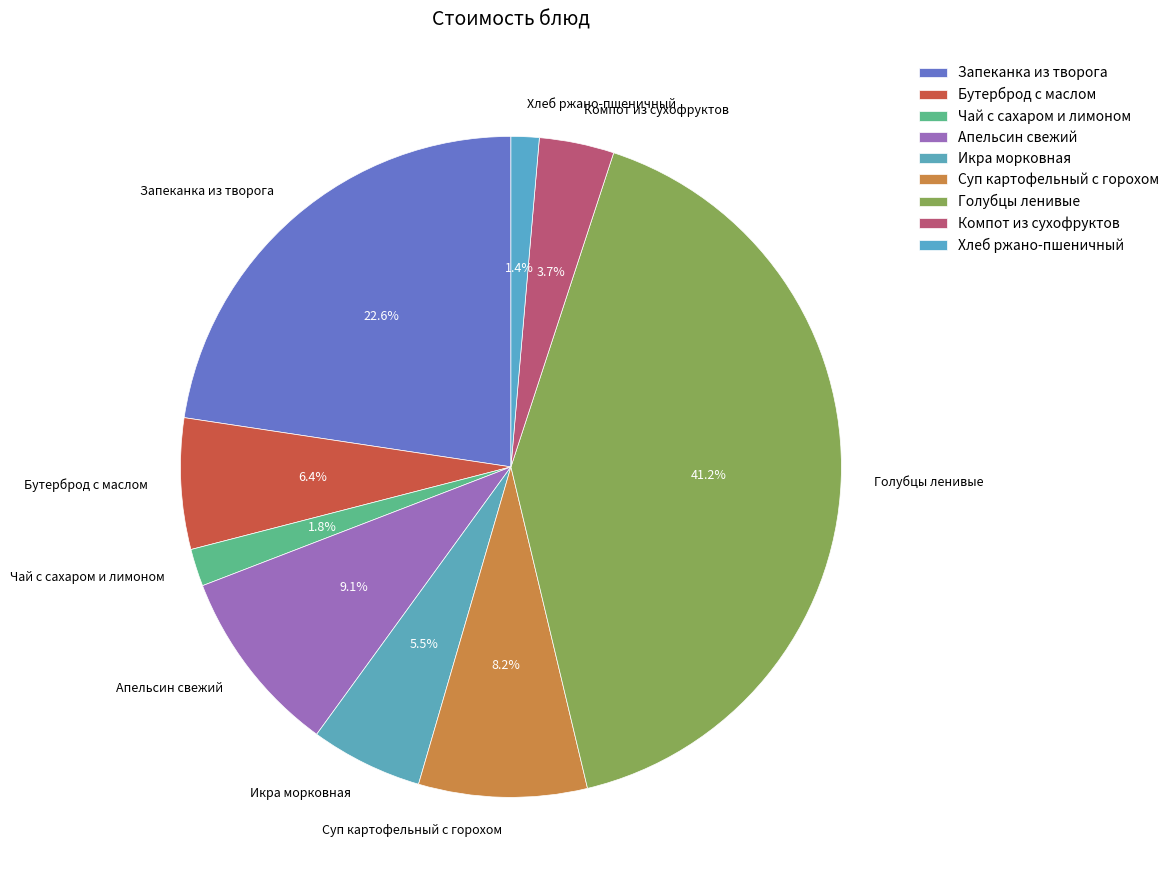

How many segments does this pie chart have?

9